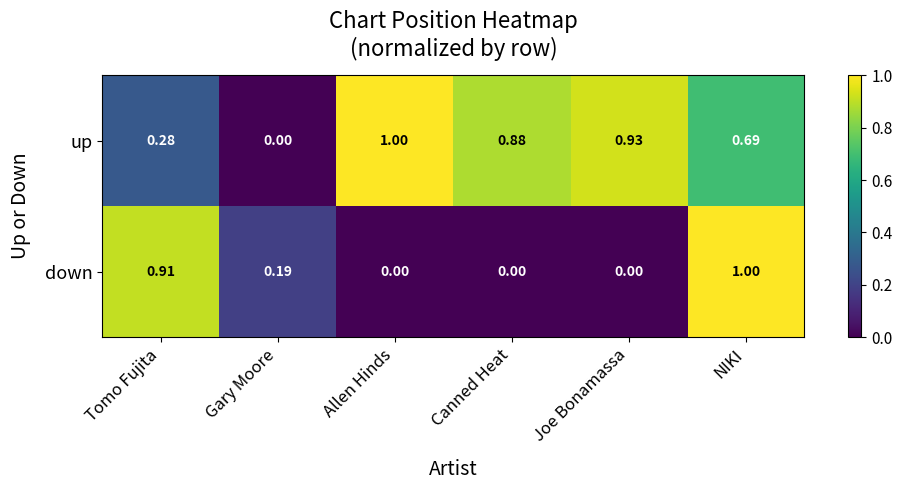

Which series has the largest total across all categories?

up